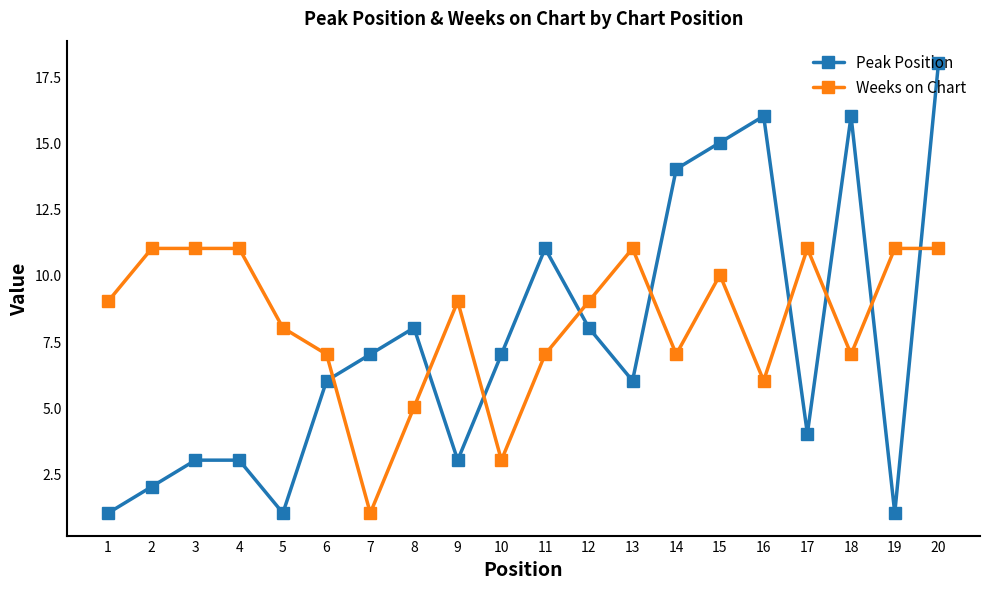

Which series ends up on top after the final intersection of Weeks on Chart and Peak Position?

Peak Position